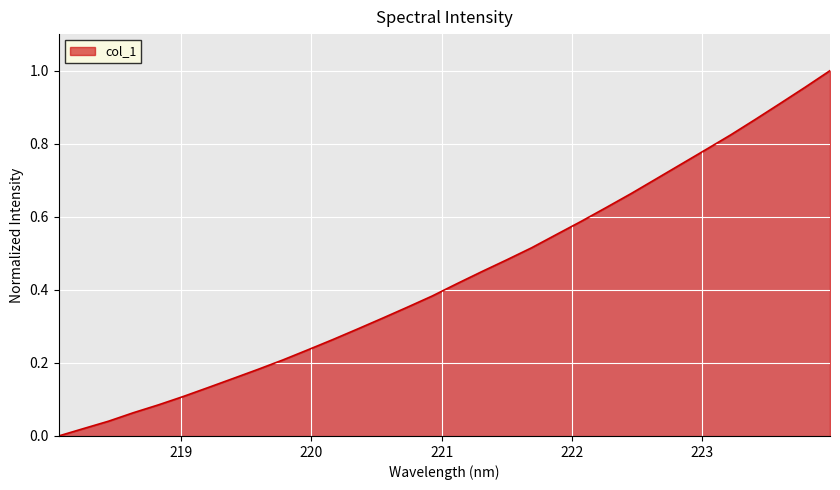

How many lines are shown in the chart?

1